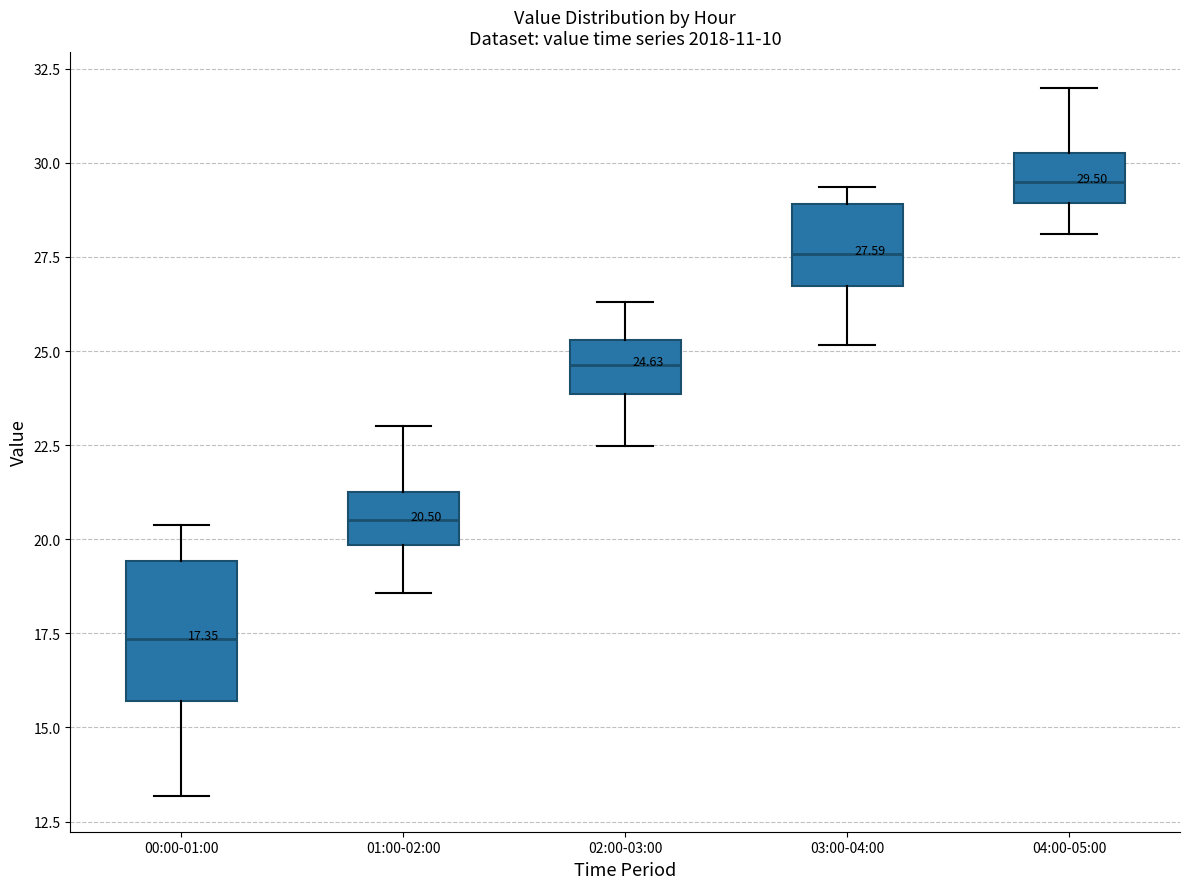

Which box is the tallest, from its lower edge to its upper edge?

00:00-01:00